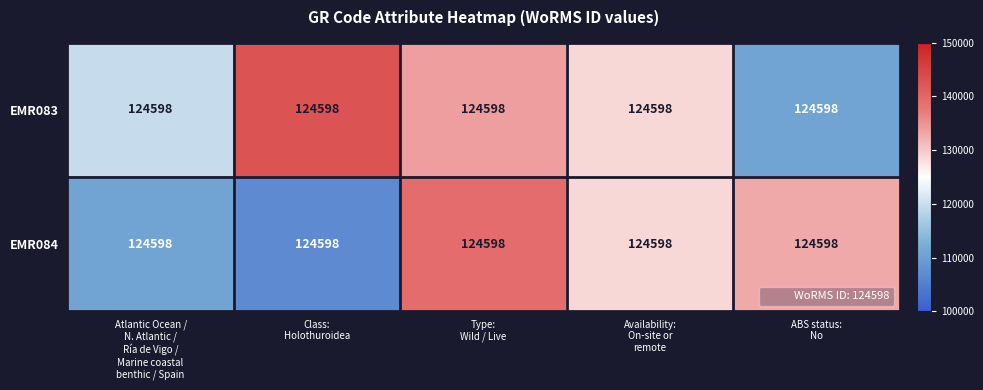

How many series are shown in this chart?

2